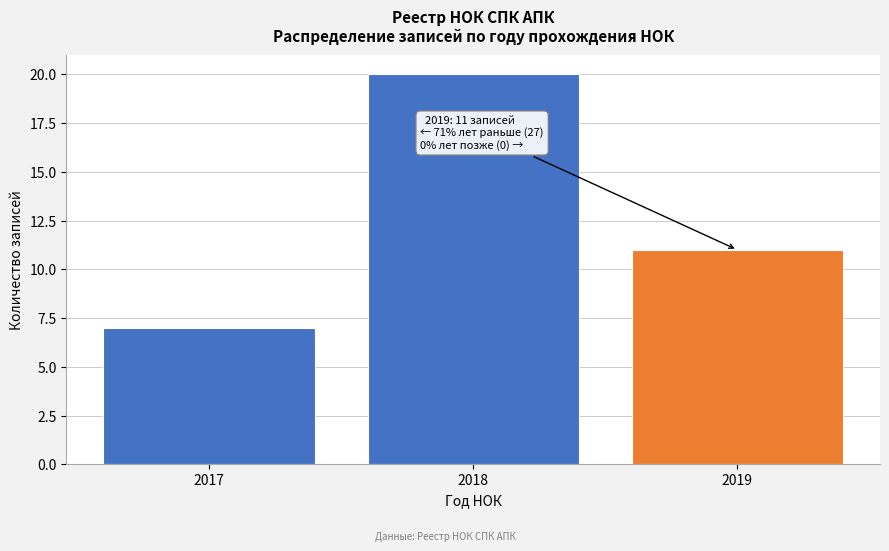

Reading left to right, transcribe all the data shown in this chart.

2017=7	2018=20	2019=11